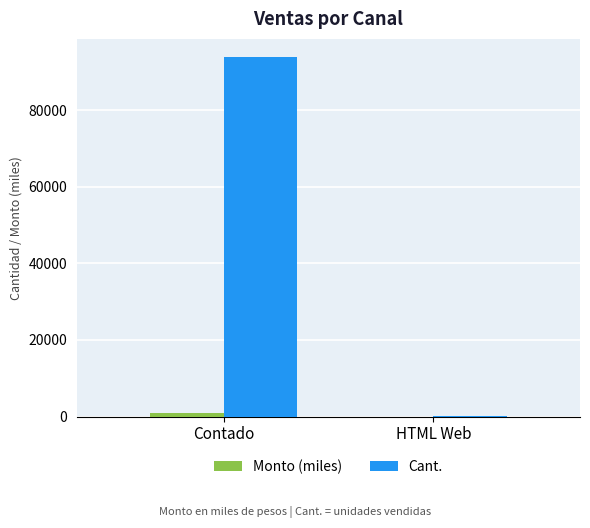

Which series changed the most between Contado and HTML Web?

Cant.